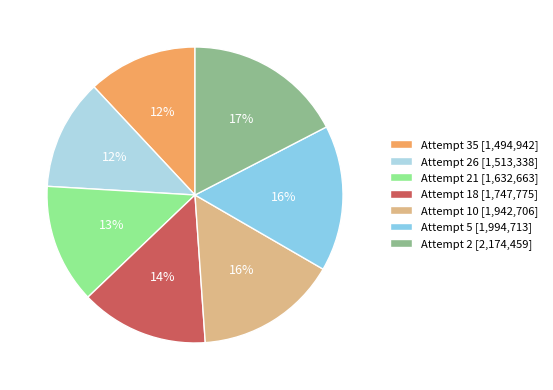

How many segments does this pie chart have?

7